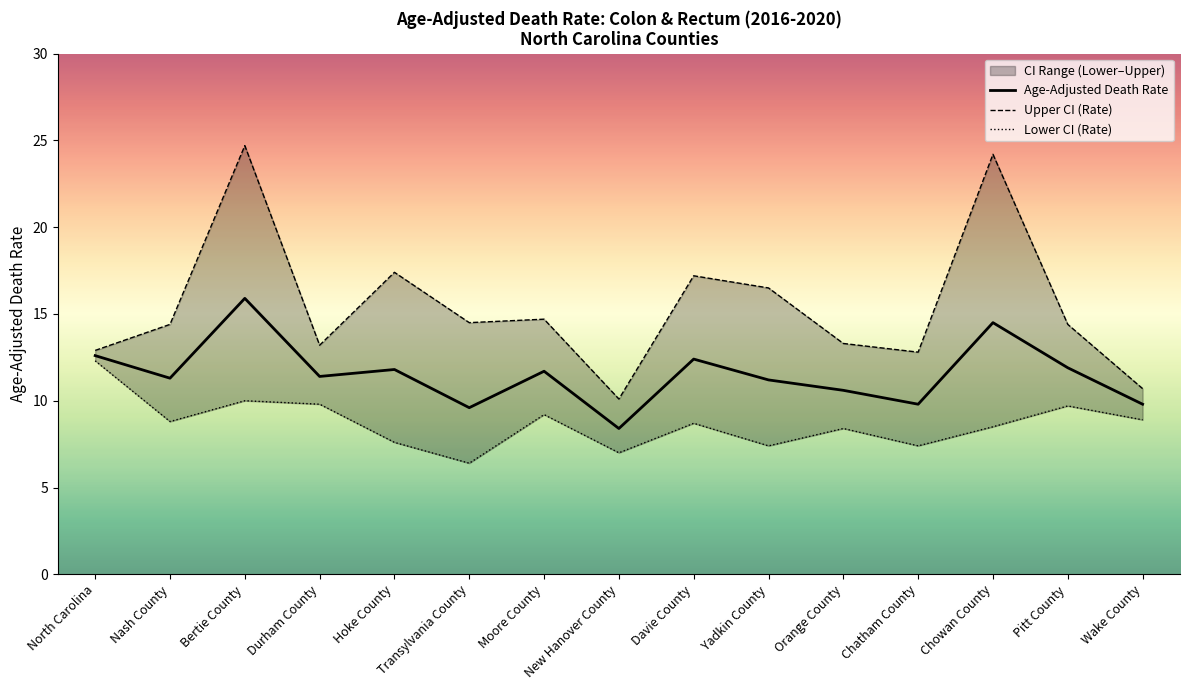

Which category has the lowest value in the Age-Adjusted Death Rate series?

New Hanover County